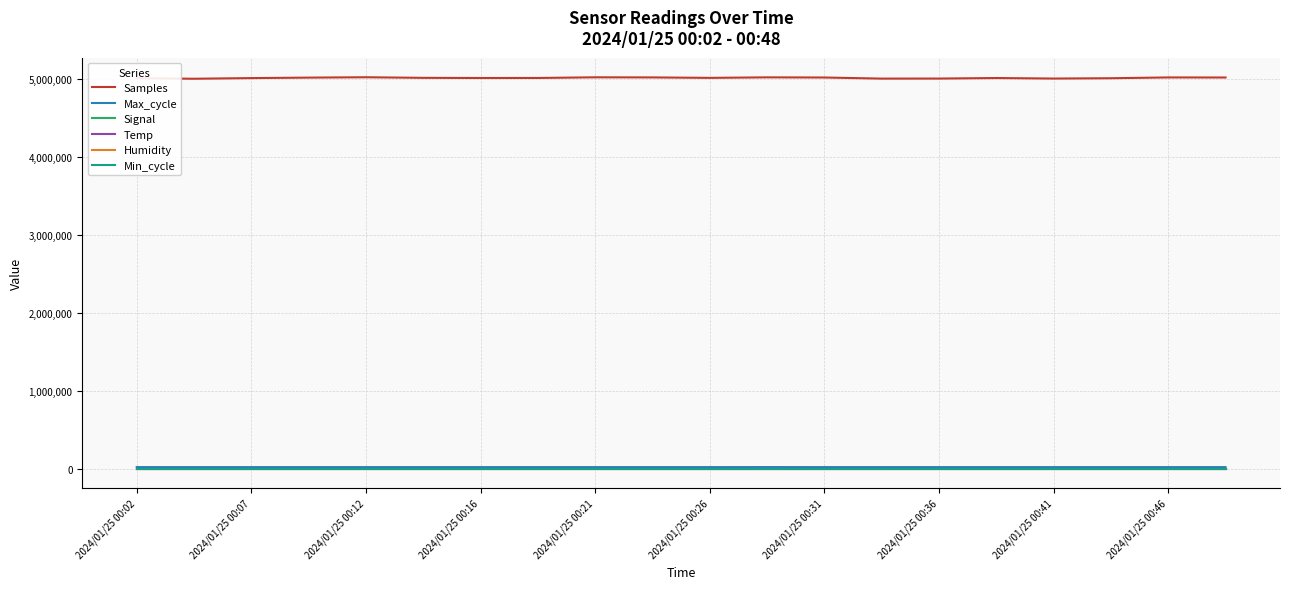

What is the greatest value displayed?

5023639.0